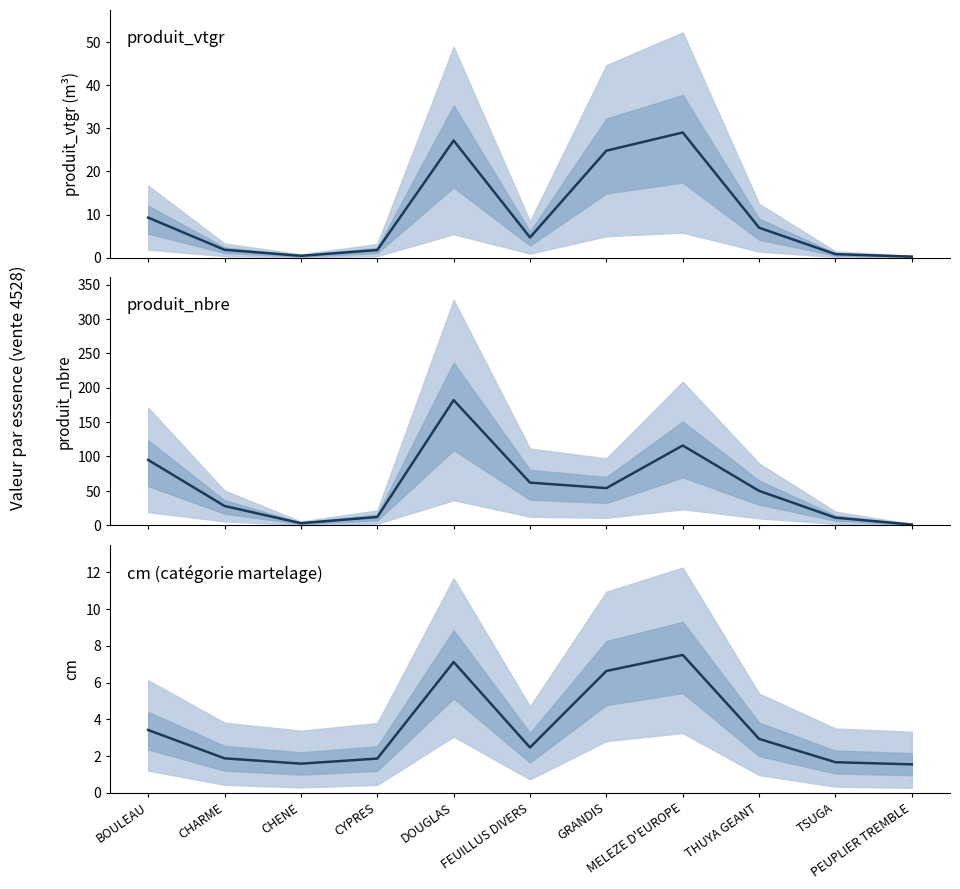

Which has a higher value, CHARME or THUYA GEANT?

THUYA GEANT